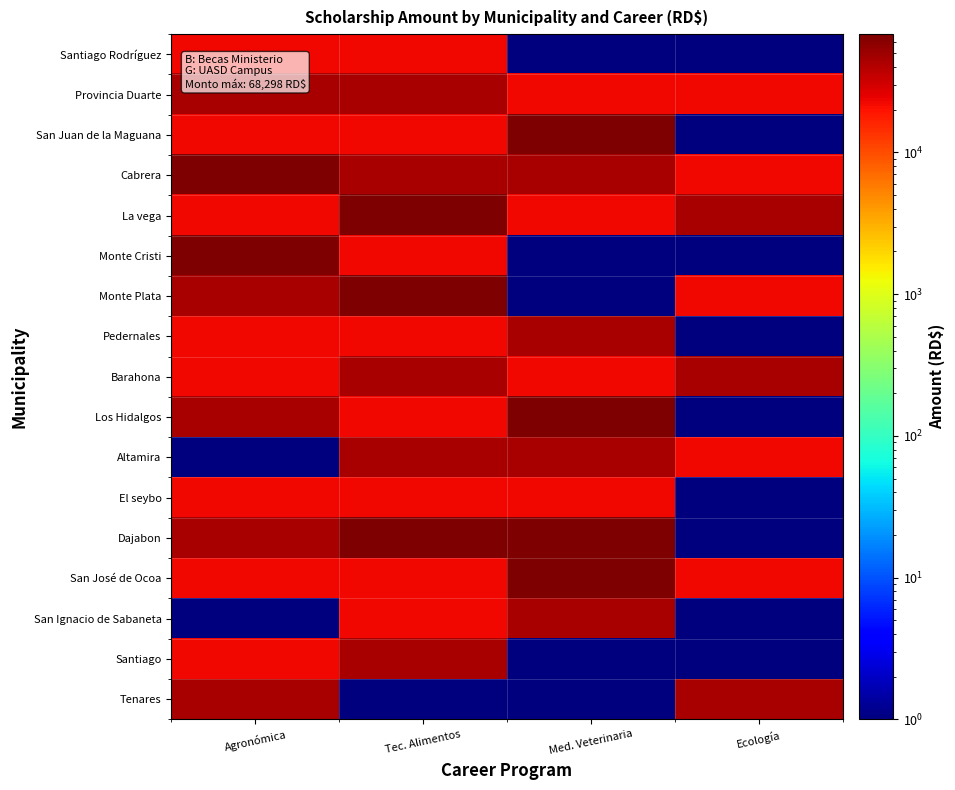

Reading left to right, transcribe all the data shown in this chart.

Tenares: Agronómica=45532	Tec. Alimentos=1	Med. Veterinaria=1	Ecología=45532
Santiago: Agronómica=22766	Tec. Alimentos=45532	Med. Veterinaria=1	Ecología=1
San Ignacio de Sabaneta: Agronómica=1	Tec. Alimentos=22766	Med. Veterinaria=45532	Ecología=1
San José de Ocoa: Agronómica=22766	Tec. Alimentos=22766	Med. Veterinaria=68298	Ecología=22766
Dajabon: Agronómica=45532	Tec. Alimentos=68298	Med. Veterinaria=68298	Ecología=1
El seybo: Agronómica=22766	Tec. Alimentos=22766	Med. Veterinaria=22766	Ecología=1
Altamira: Agronómica=1	Tec. Alimentos=45532	Med. Veterinaria=45532	Ecología=22766
Los Hidalgos: Agronómica=45532	Tec. Alimentos=22766	Med. Veterinaria=68298	Ecología=1
Barahona: Agronómica=22766	Tec. Alimentos=45532	Med. Veterinaria=22766	Ecología=45532
Pedernales: Agronómica=22766	Tec. Alimentos=22766	Med. Veterinaria=45532	Ecología=1
Monte Plata: Agronómica=45532	Tec. Alimentos=68298	Med. Veterinaria=1	Ecología=22766
Monte Cristi: Agronómica=68298	Tec. Alimentos=22766	Med. Veterinaria=1	Ecología=1
La vega: Agronómica=22766	Tec. Alimentos=68298	Med. Veterinaria=22766	Ecología=45532
Cabrera: Agronómica=68298	Tec. Alimentos=45532	Med. Veterinaria=45532	Ecología=22766
San Juan de la Maguana: Agronómica=22766	Tec. Alimentos=22766	Med. Veterinaria=68298	Ecología=1
Provincia Duarte: Agronómica=45532	Tec. Alimentos=45532	Med. Veterinaria=22766	Ecología=22766
Santiago Rodríguez: Agronómica=22766	Tec. Alimentos=22766	Med. Veterinaria=1	Ecología=1